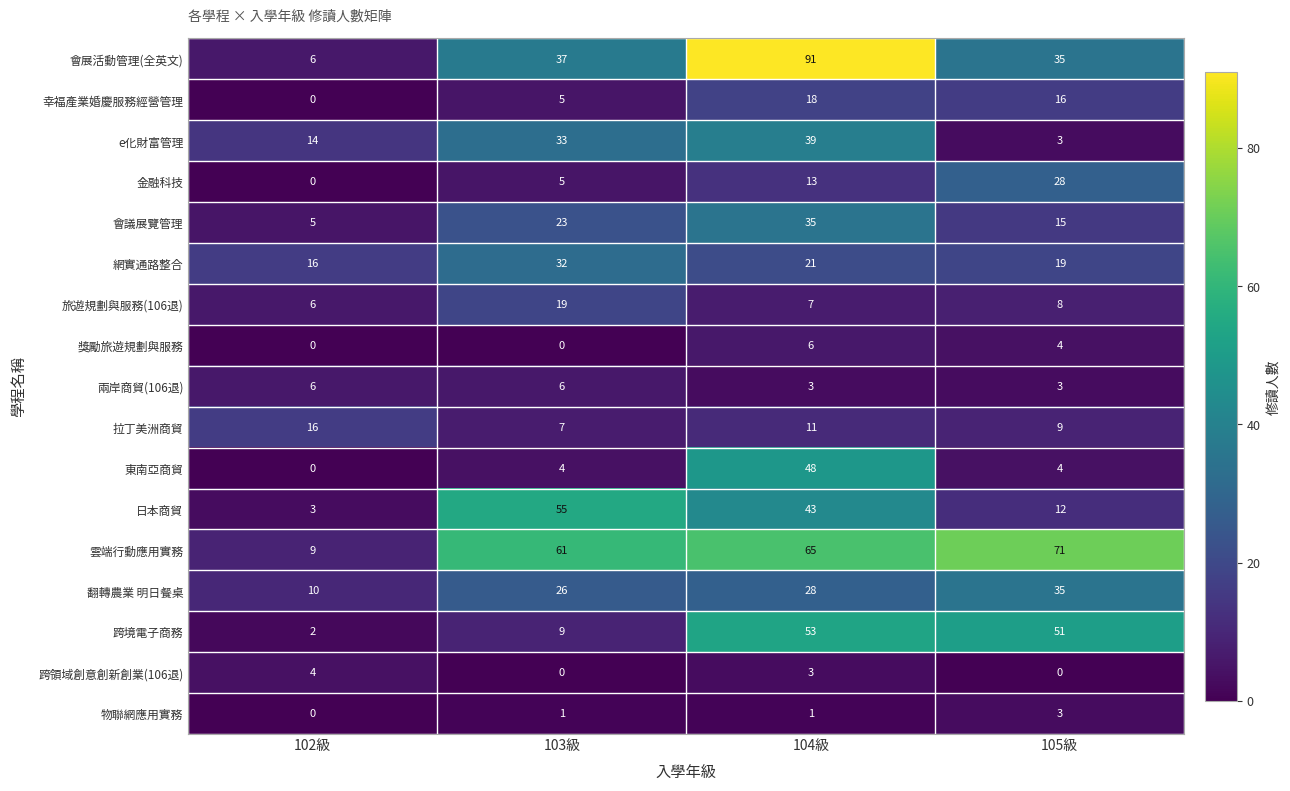

Which category has the lowest value in the 翻轉農業 明日餐桌 series?

102級